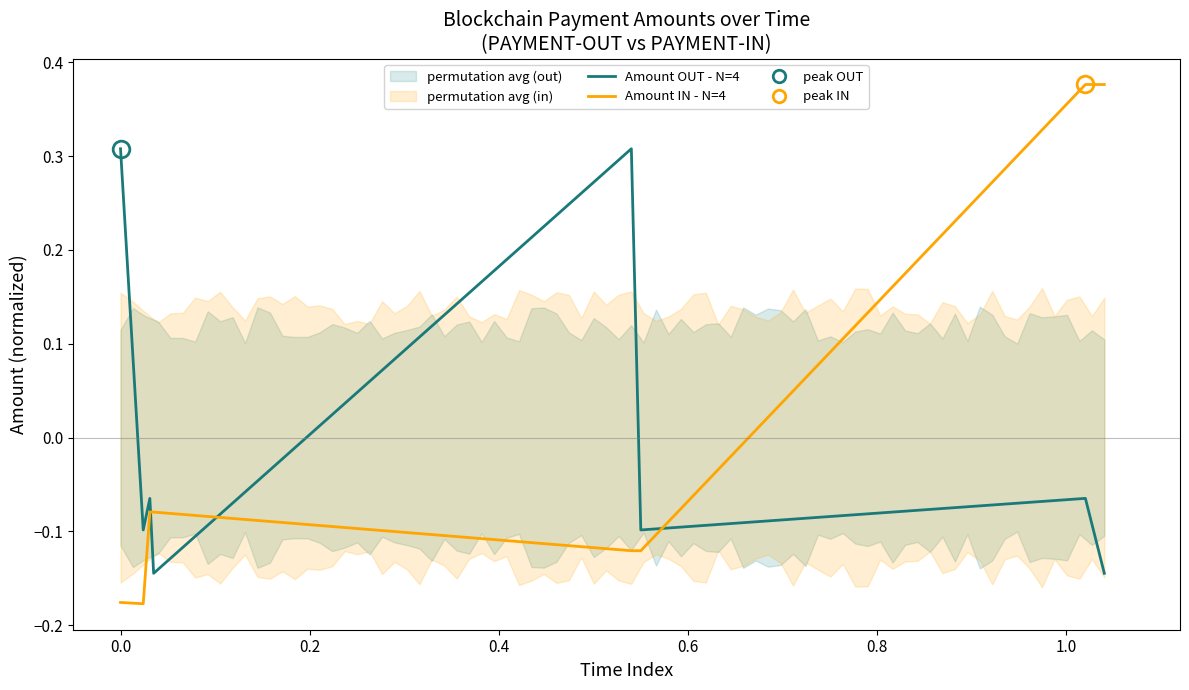

What is the difference between the second highest and second lowest values in the Amount IN - N=4 series?

0.6